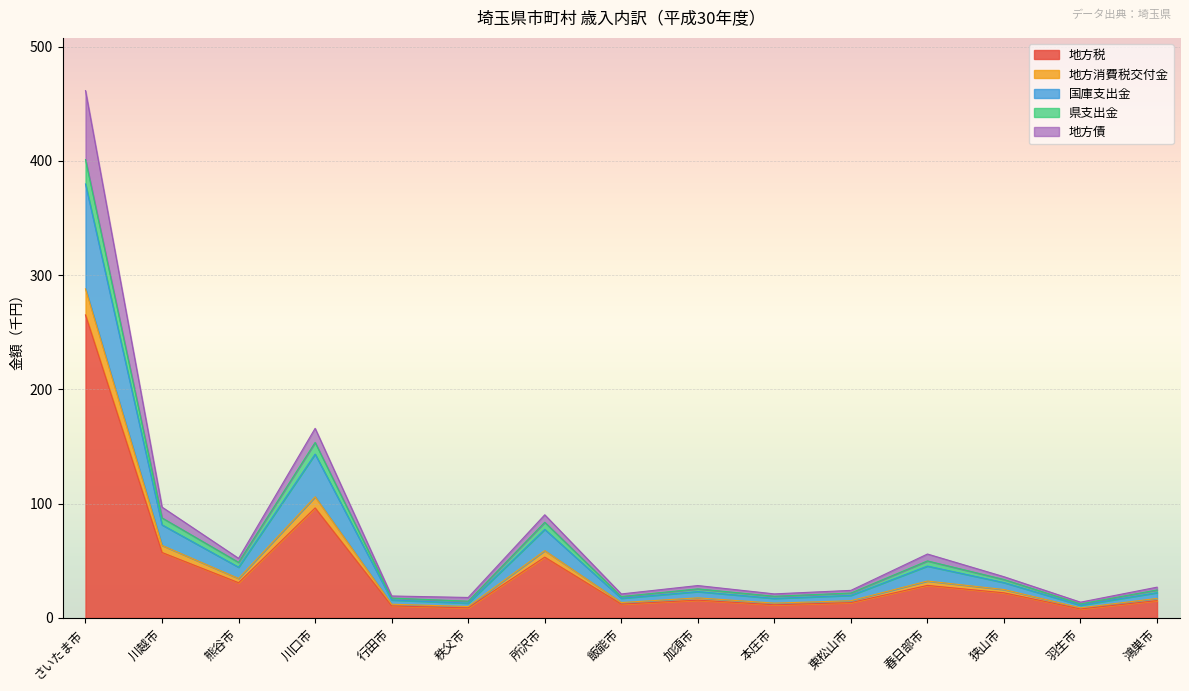

At which category is the sum across all series the highest?

さいたま市